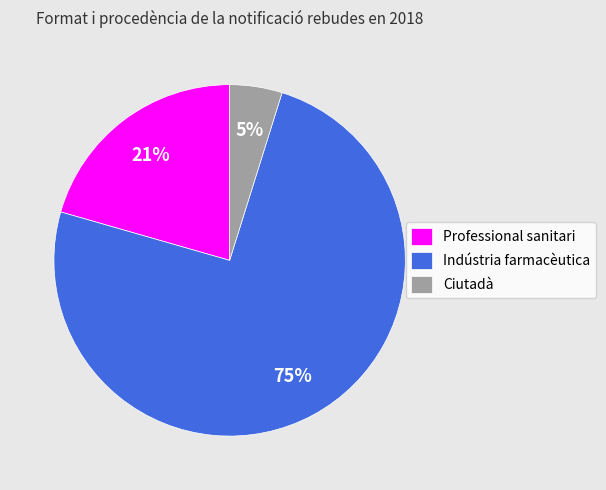

To the nearest percent, what portion does Professional sanitari represent?

21%